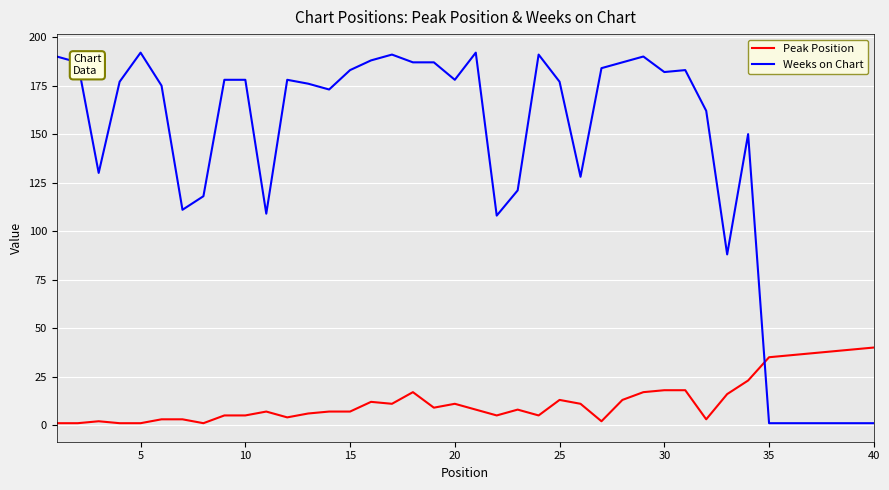

Which series has the widest spread of values?

Weeks on Chart